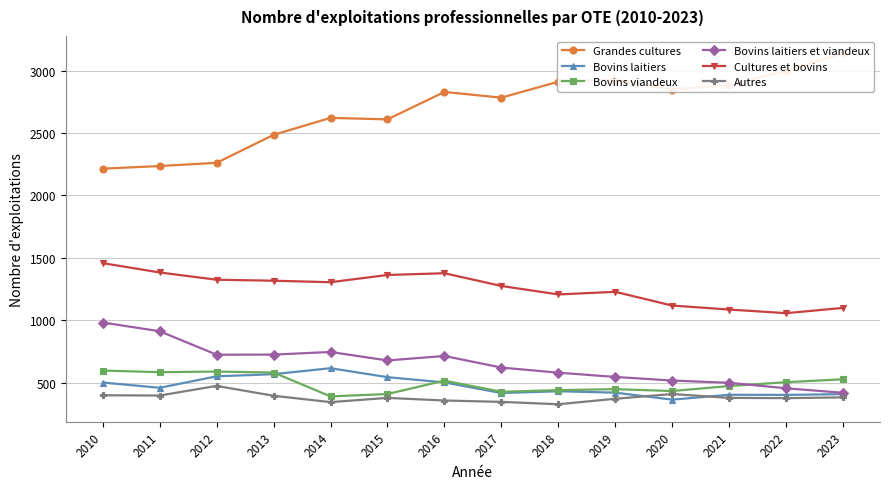

True or false: Cultures et bovins and Bovins viandeux intersect in this chart.

False